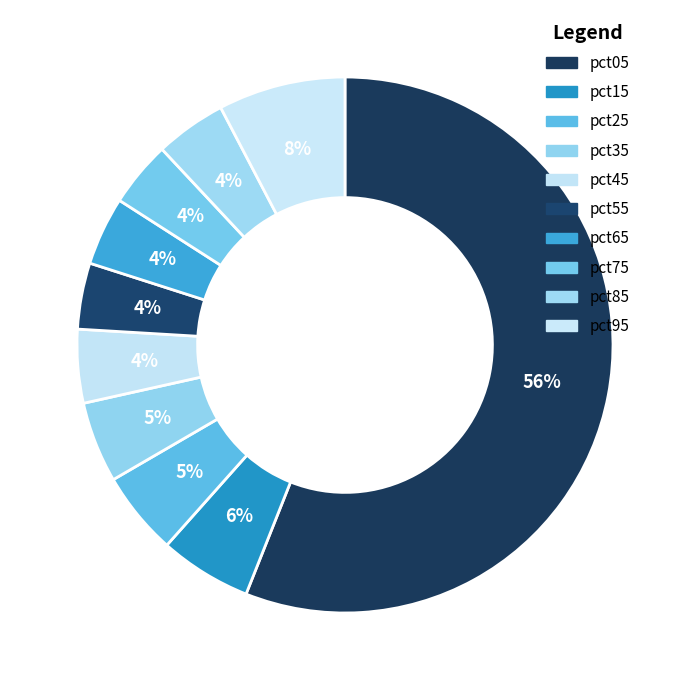

What is the majority slice?

pct05